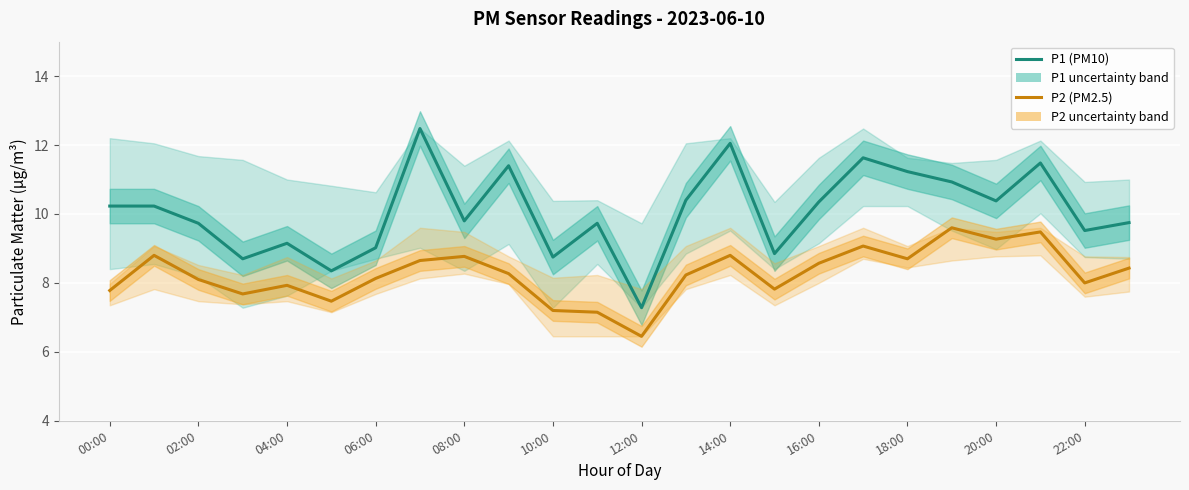

What is the sum of all P2 (PM2.5) values?

198.3